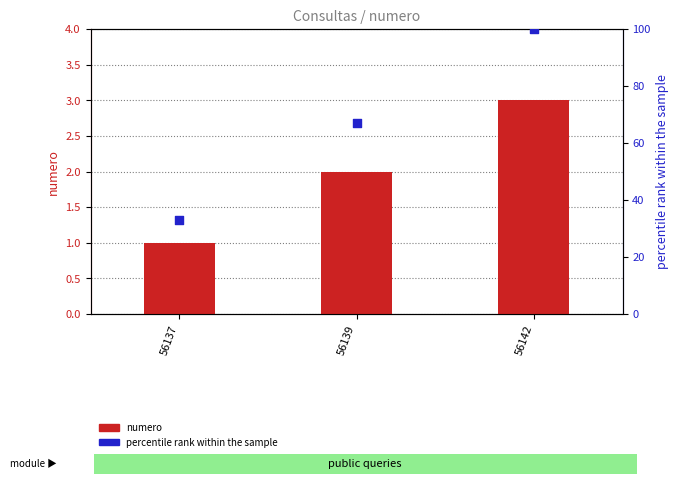

At how many categories does at least one series exceed 27?

3